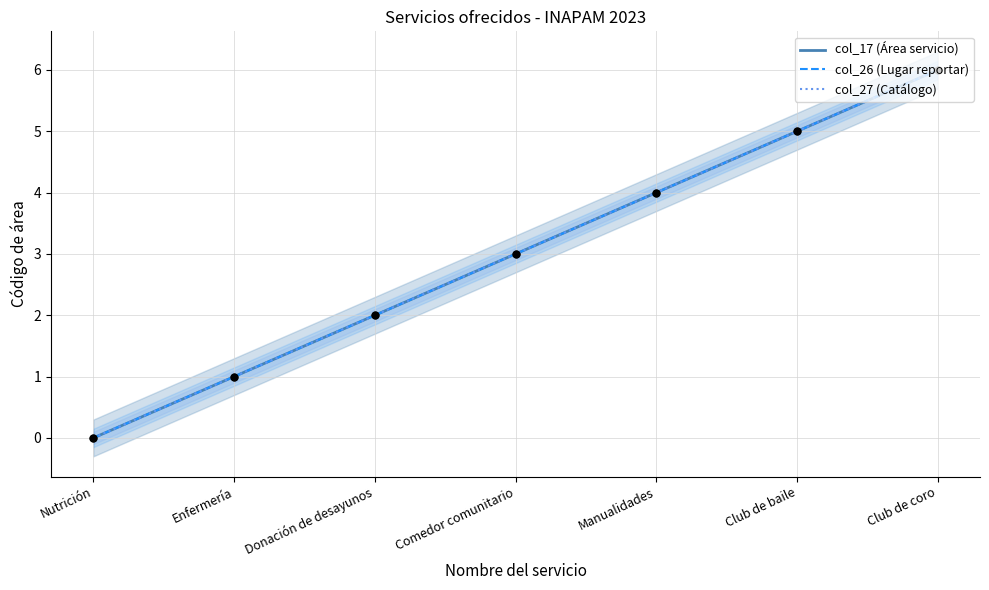

Which series reaches the minimum Y coordinate?

col_17 (Área servicio)